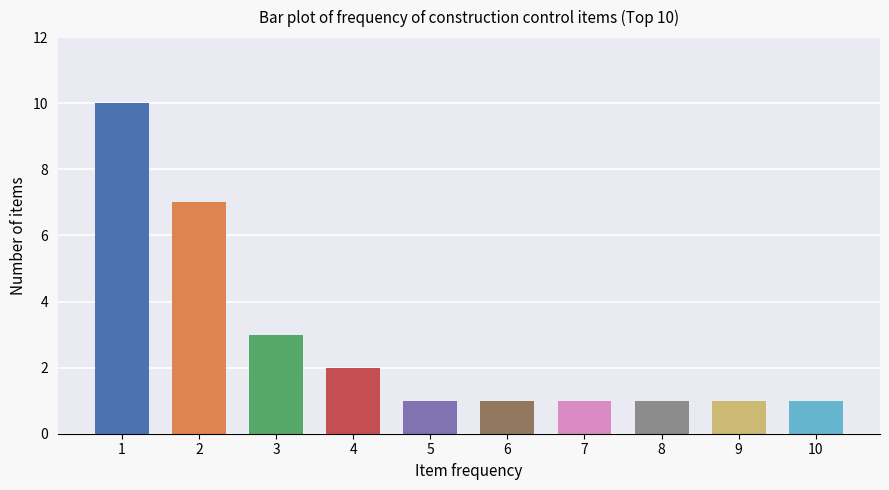

Reading right to left, list all the values displayed in this chart.

10=1	9=1	8=1	7=1	6=1	5=1	4=2	3=3	2=7	1=10